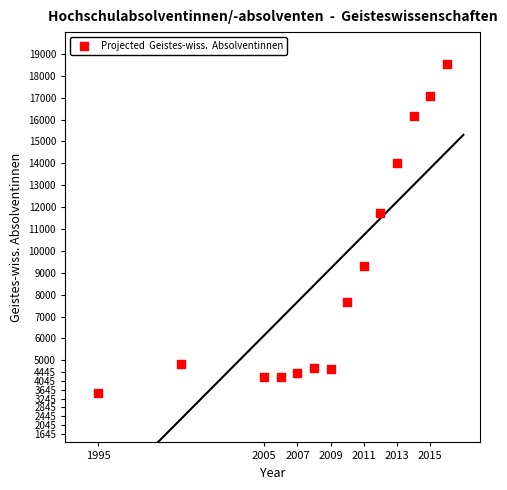

What Y value in the scatter plot is closest to 11015?

11753